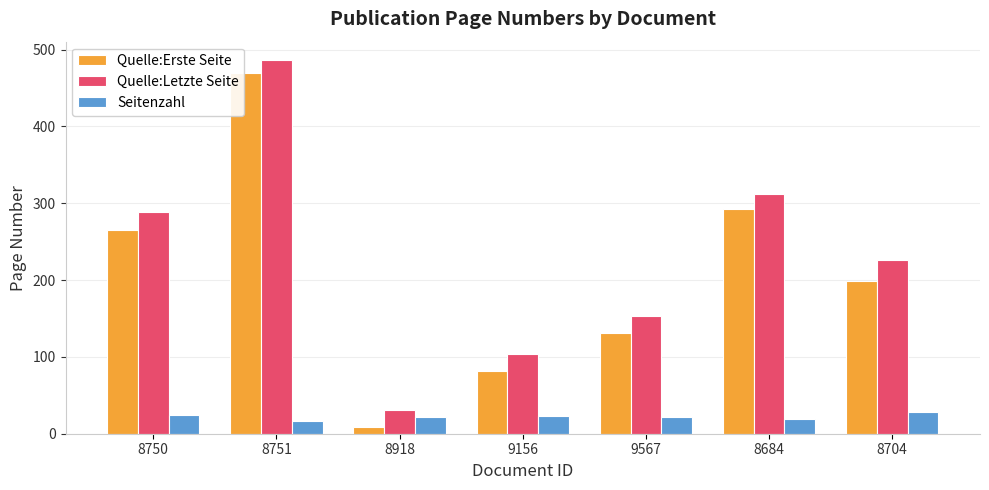

Rank the series by their maximum value, from highest to lowest.

Quelle:Letzte Seite, Quelle:Erste Seite, Seitenzahl